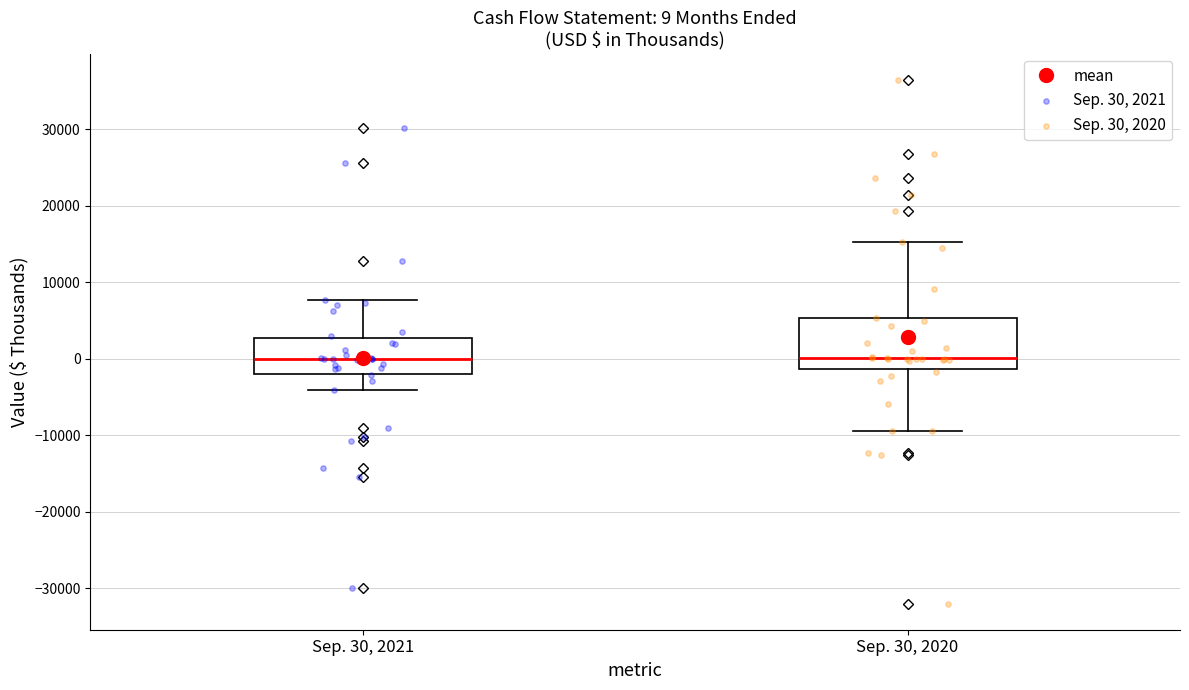

Which box is the tallest, from its lower edge to its upper edge?

Sep. 30, 2020